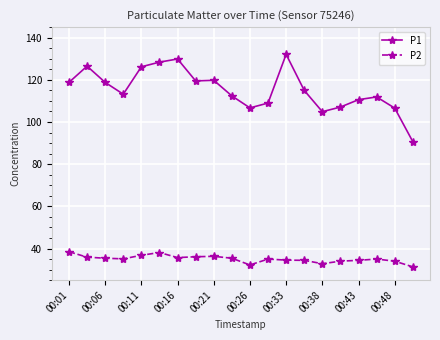

What is the value of the P2 point at the 14th from the left?

34.4